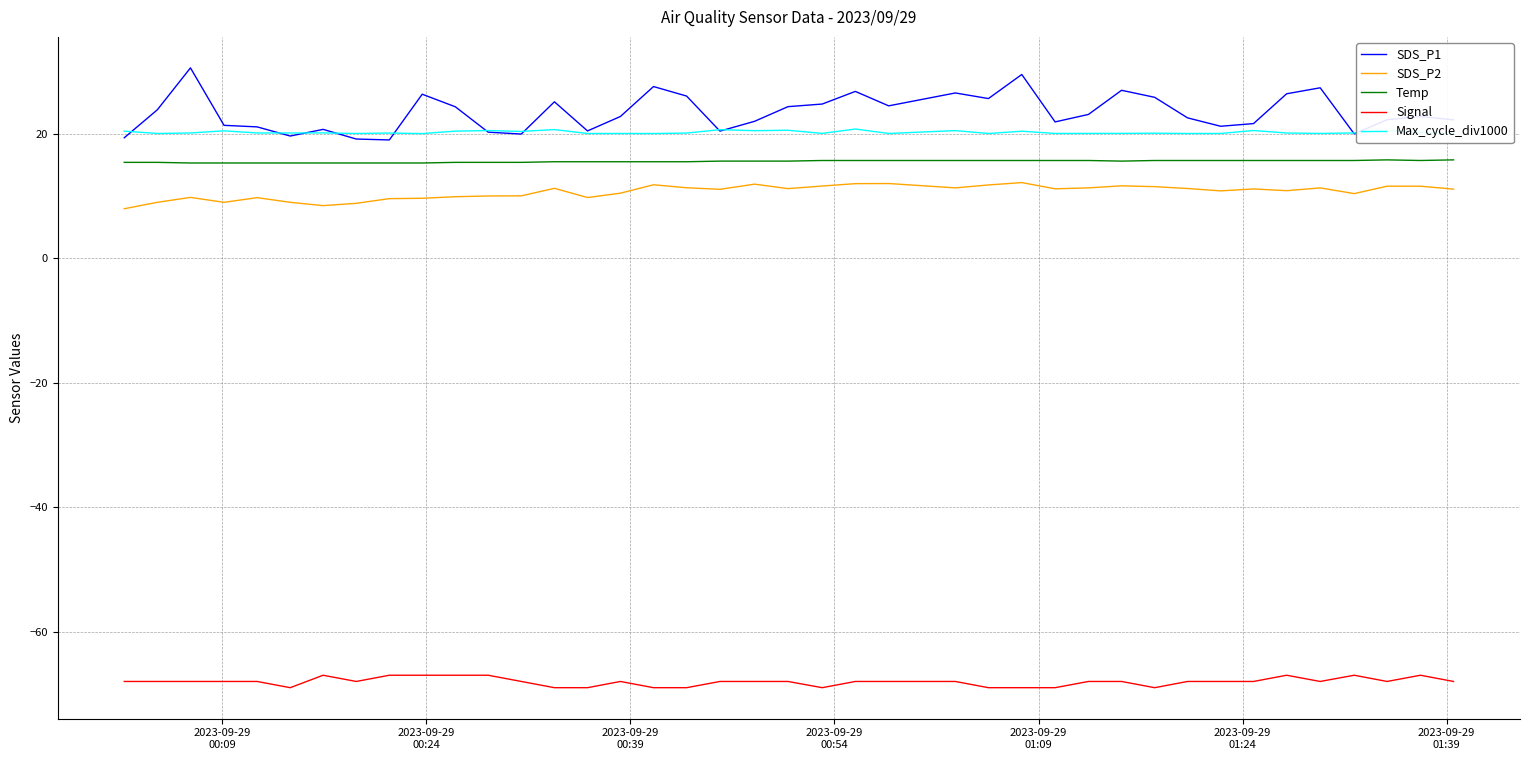

What is the lowest value of the SDS_P2 series?

8.0